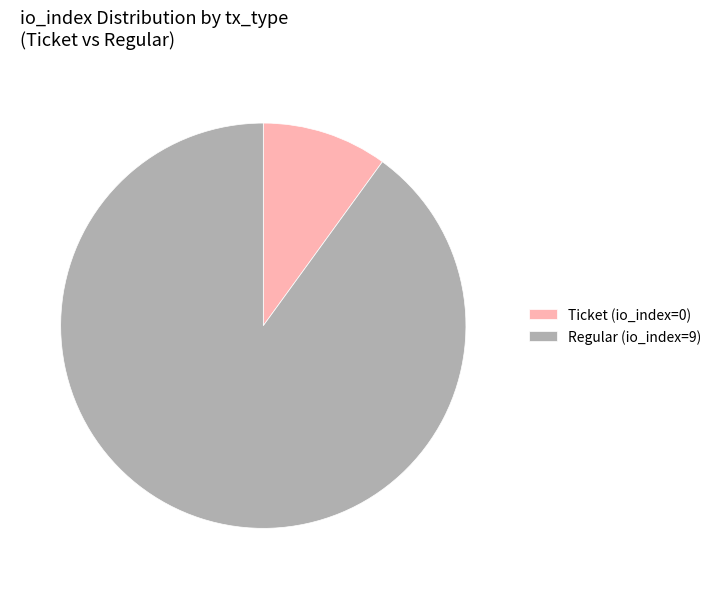

Count the number of slices in the pie.

2